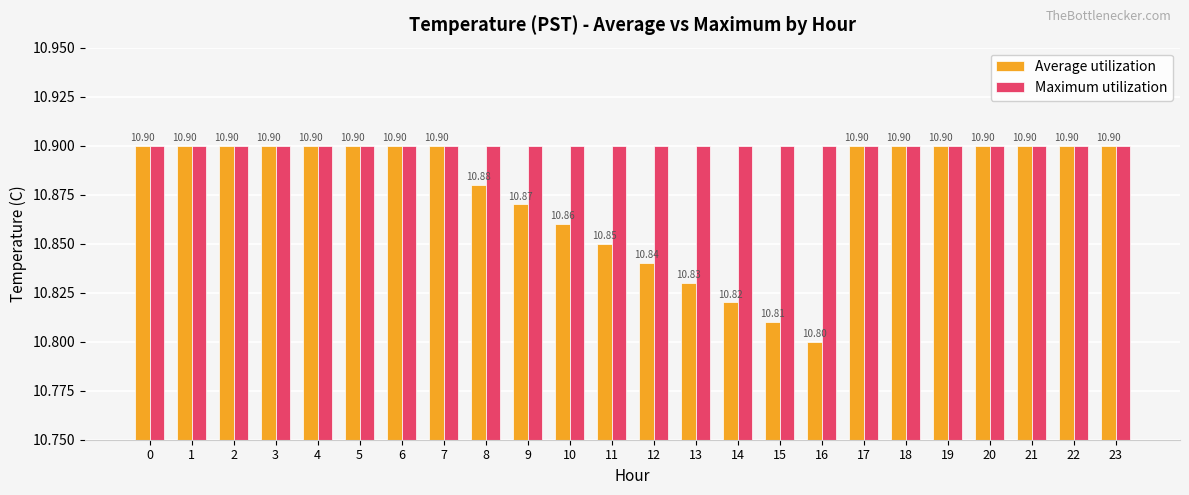

What is the total value across all series at 12?

21.7